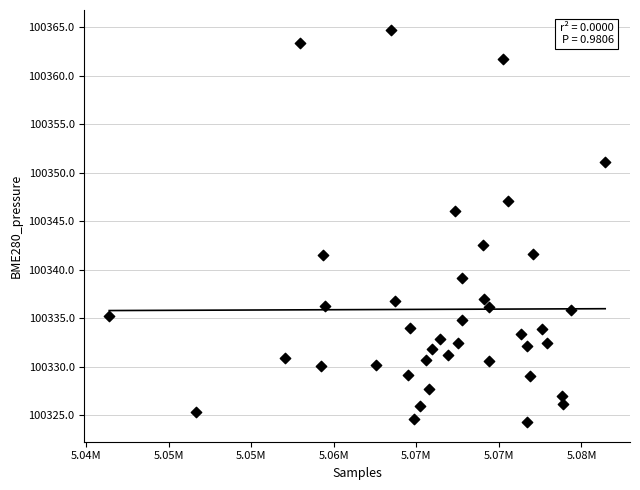

What is the range of Y values (max minus min)?

40.5